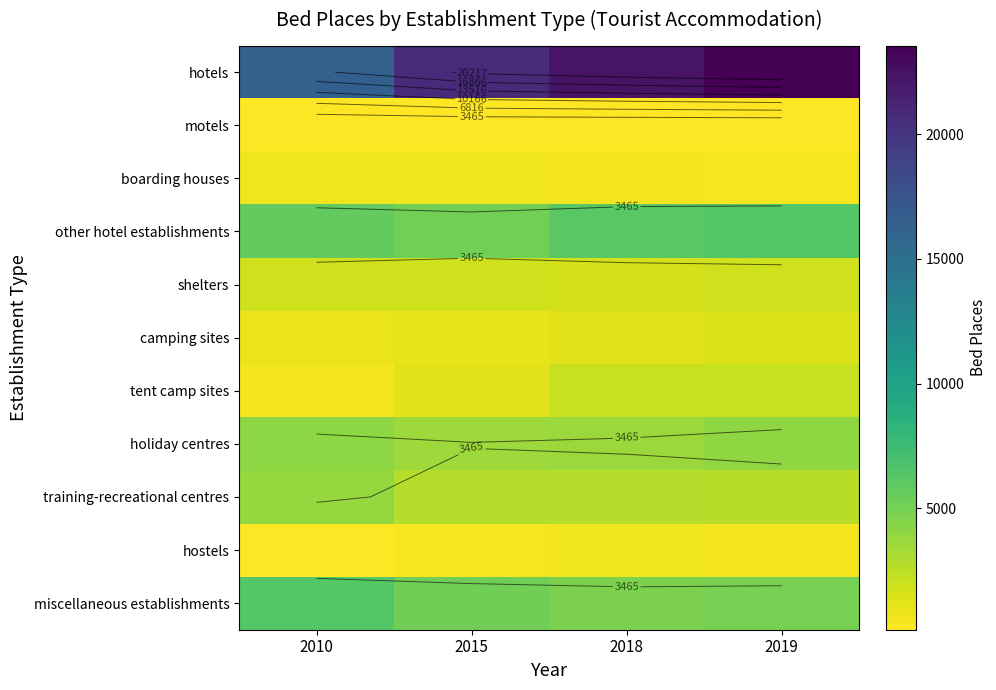

Between 2010 and 2018, which series saw the biggest shift?

hotels